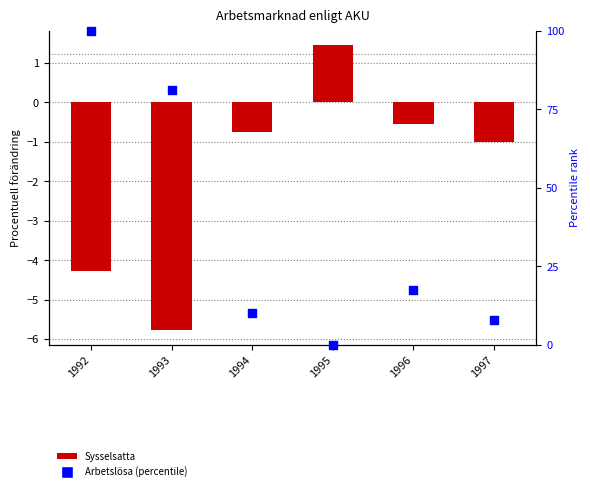

Which series reaches the maximum Y coordinate?

Arbetslosa (percentile)